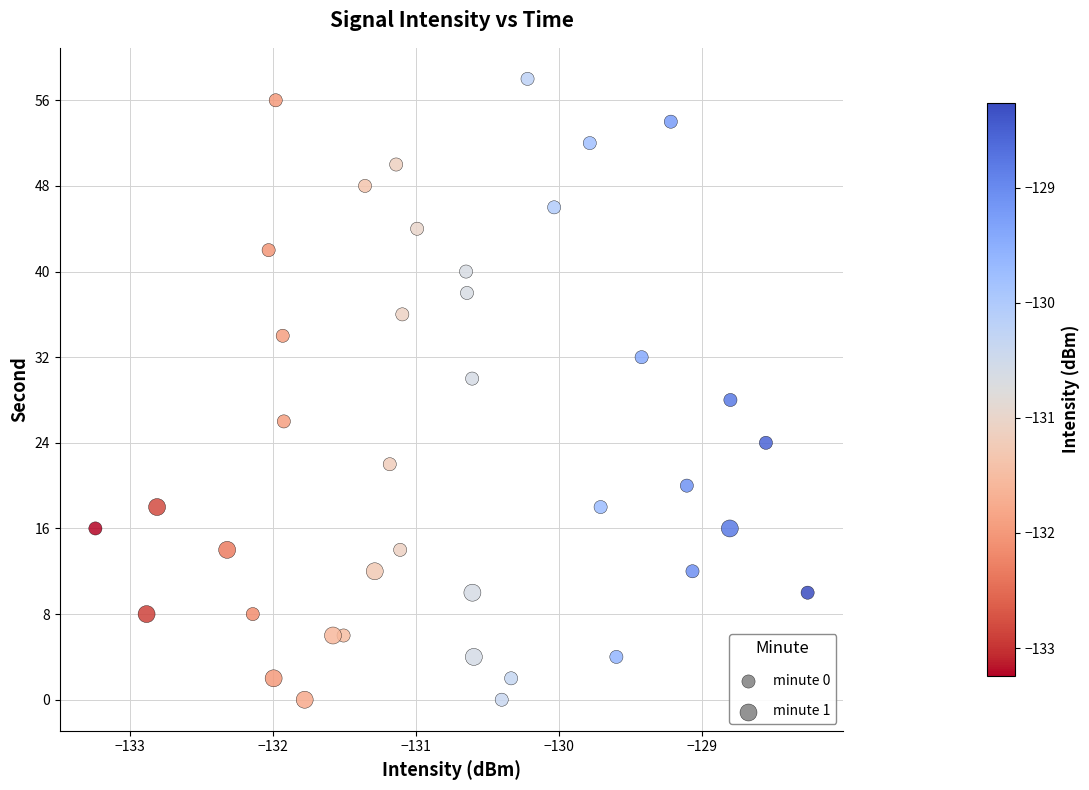

How many points are shown in the scatter plot?

40